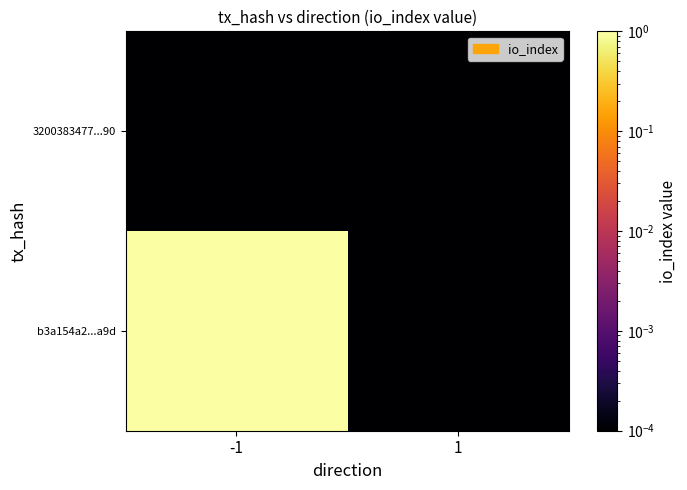

How many series are shown in this chart?

2